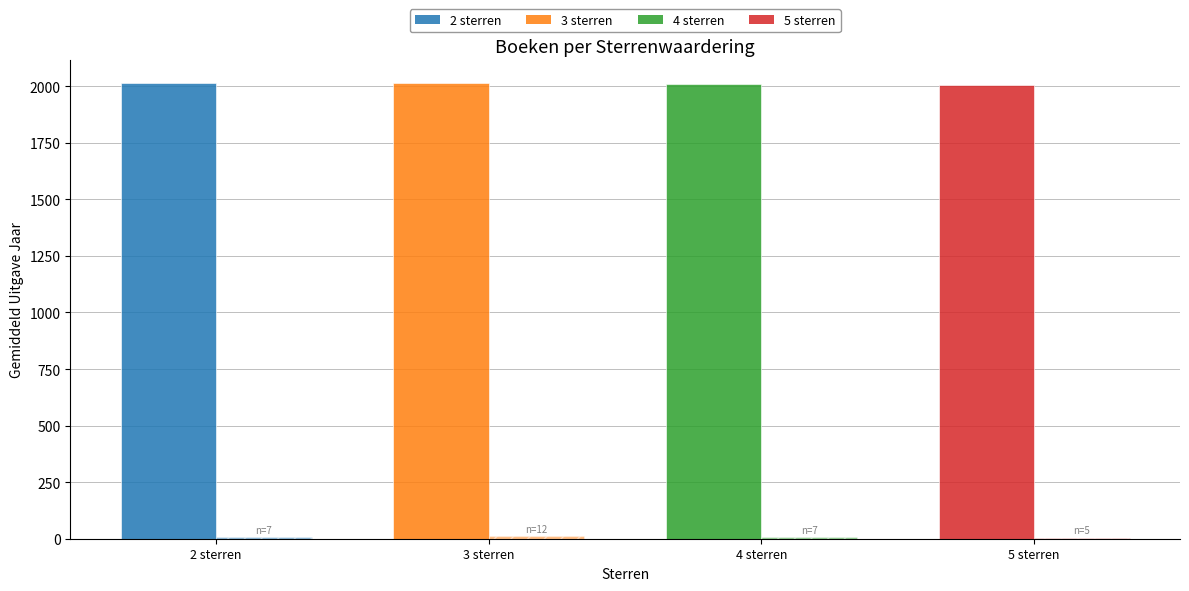

What is the total value across all series at 3 sterren?

2026.5